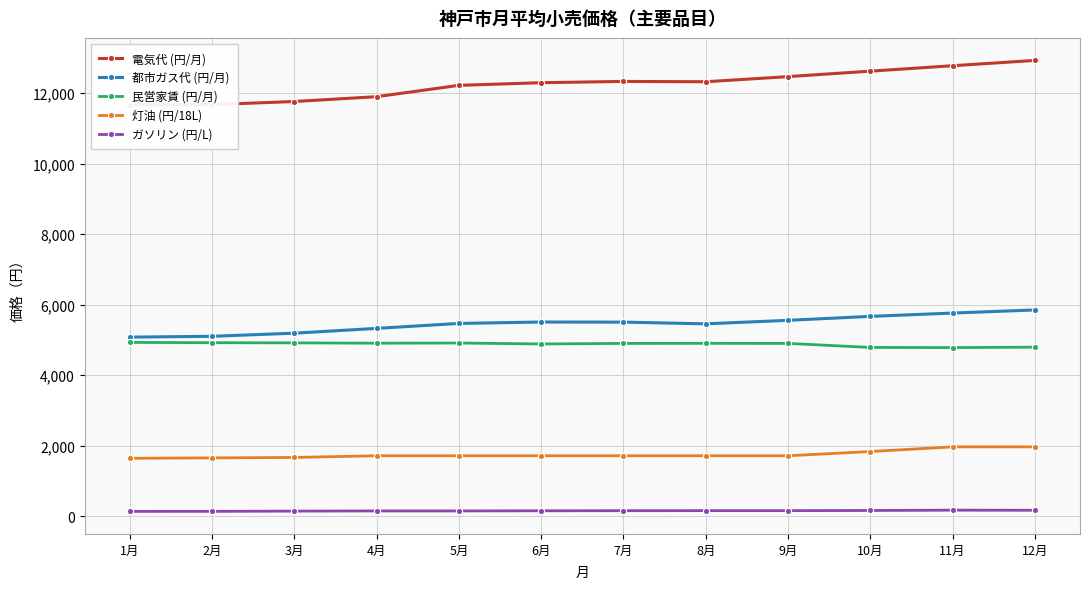

Which series has the largest total across all categories?

電気代 (円/月)